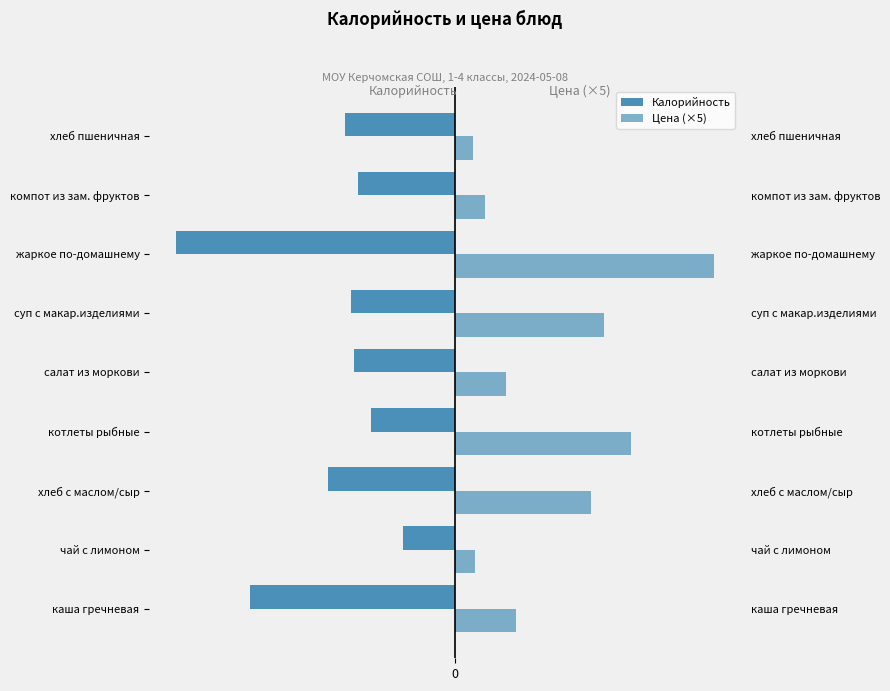

Reading left to right, extract all data points from this chart.

Калорийность: 0=-245.0	1=-62.0	2=-152.0	3=-100.0	4=-121.0	5=-124.0	6=-334.0	7=-116.0	8=-131.0
Цена (×5): 0=73.5	1=24.5	2=163.5	3=211.0	4=61.5	5=179.5	6=311.0	7=37.0	8=22.5